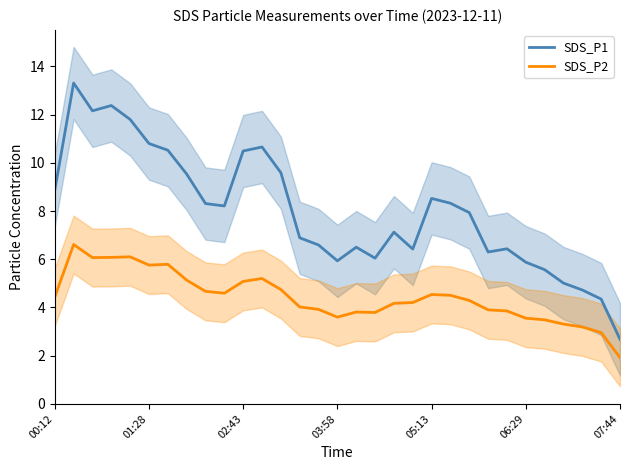

True or false: SDS_P1 and SDS_P2 cross at least once.

False